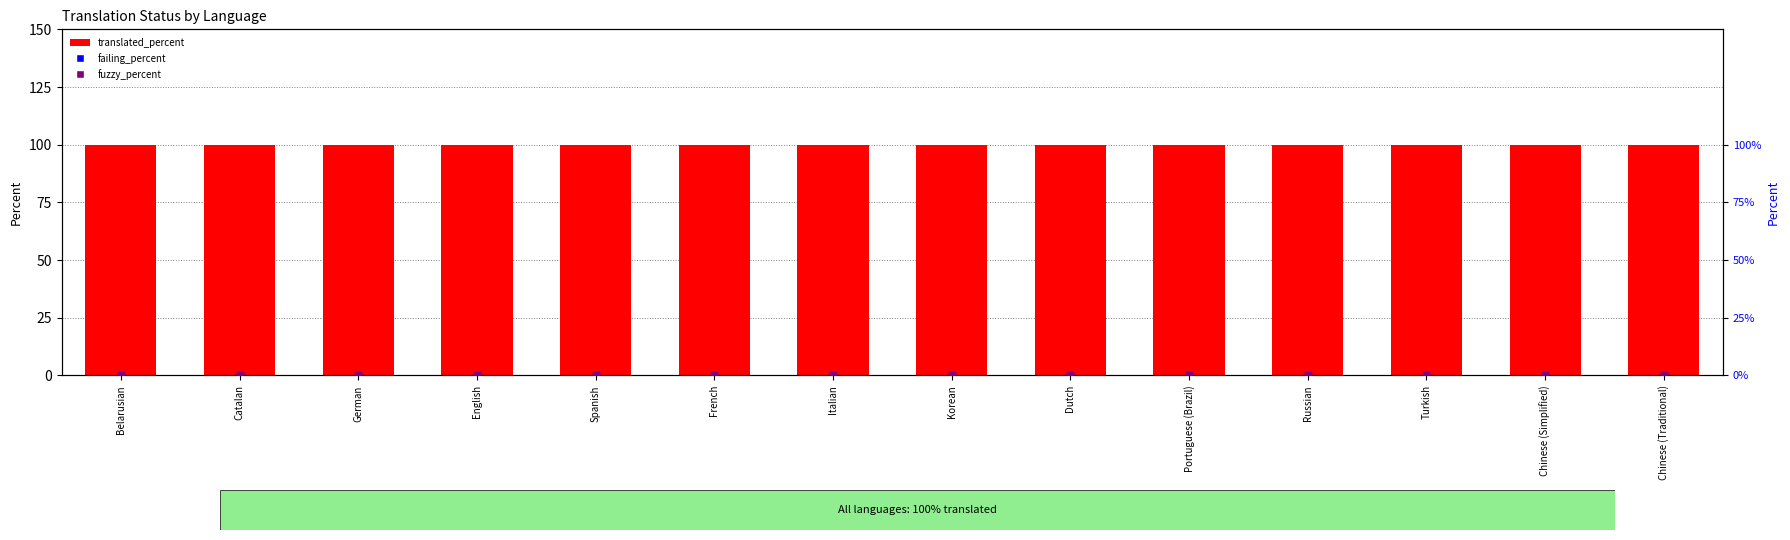

Which series has the largest total across all categories?

translated_percent